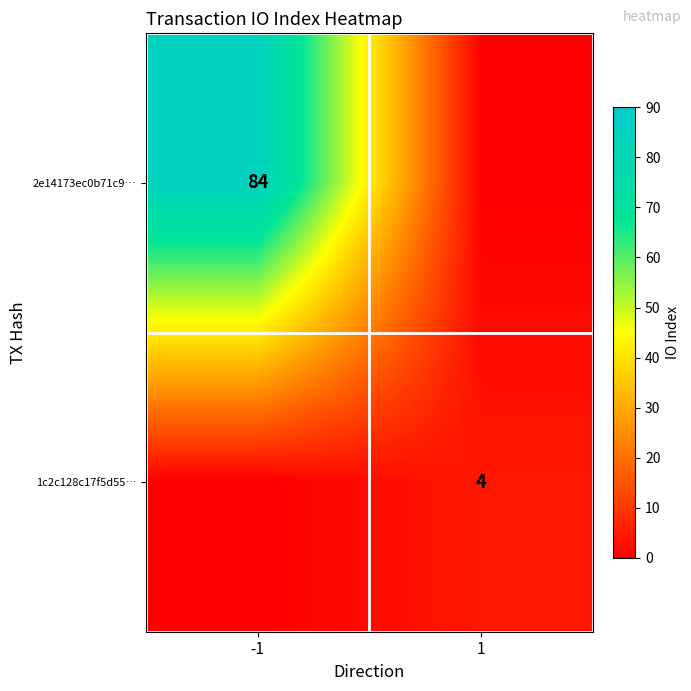

True or false: 1c2c128c17f5d55… has a value of 4 at 1.

True